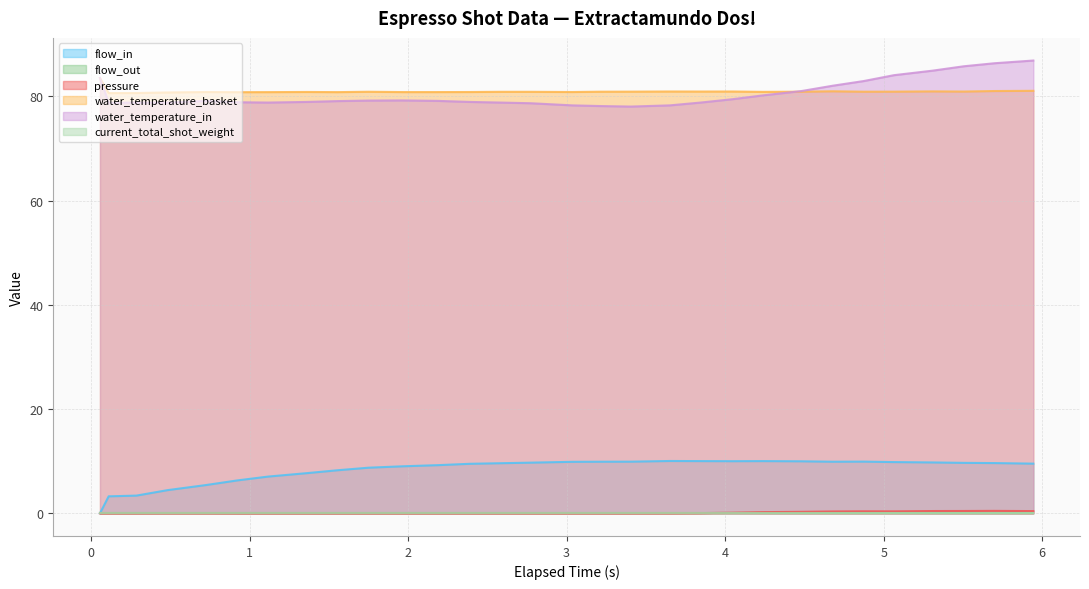

Which has a higher value, 4.48 or 3.405?

4.48